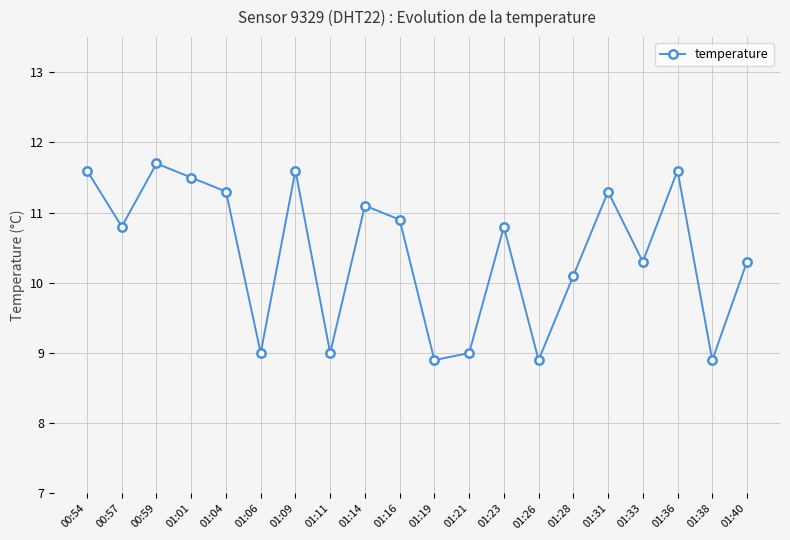

Where is the data nearest to the value 10?

01:28